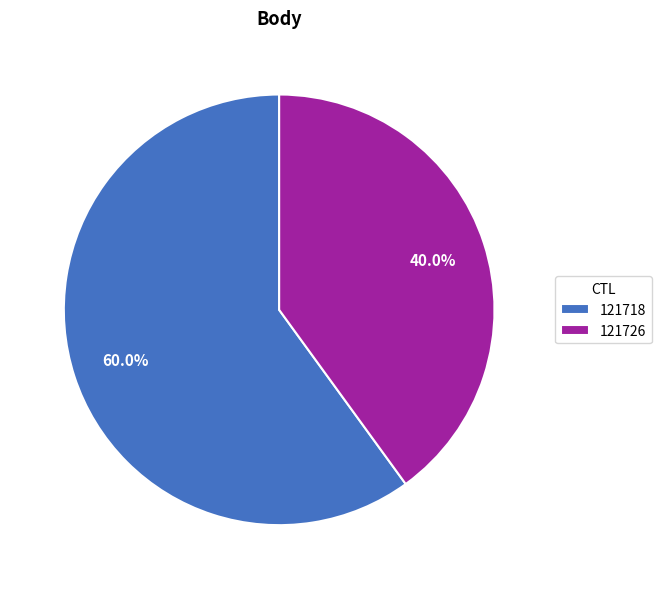

What percentage do 121718 and 121726 together represent?

100.0%